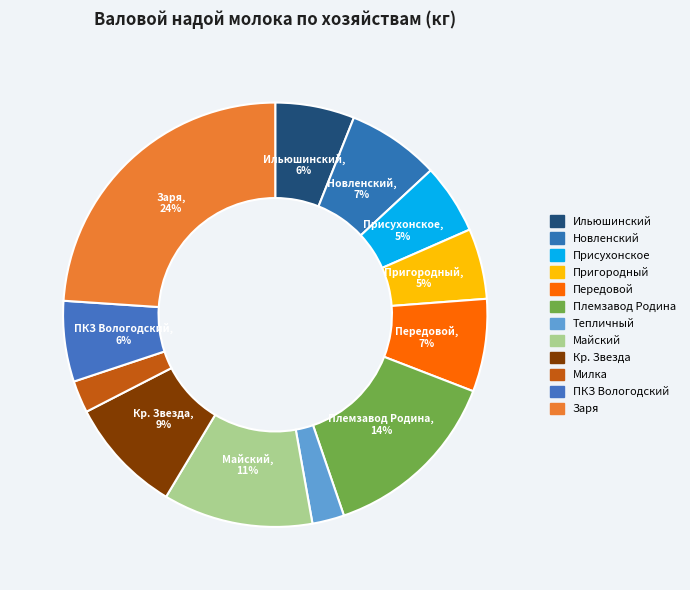

Rank the categories by value from lowest to highest.

СХПК комбинат" Тепличный", ООО"Милка", СХПК " Присухонское", СПК колхоз "Племзавод Пригородный", СХПК "Ильюшинский", СПК "ПКЗ""Вологодский", СХПК колхоз "Новленский", СХПК колхоз "Передовой", СПК "Агрофирма Красная Звезда", СХПК "Племзавод Майский", АО "Племзавод Родина", ОАО "Заря"